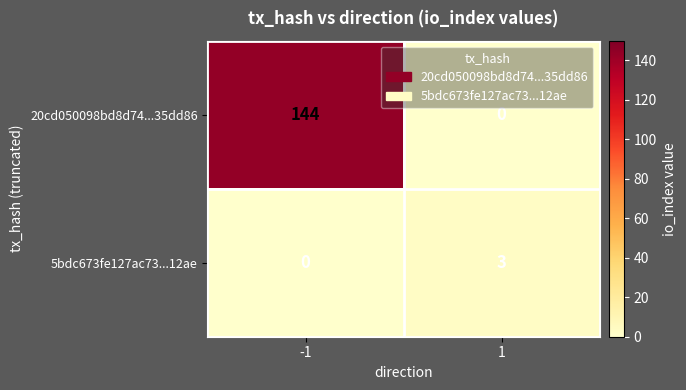

How many data points does each series have?

2